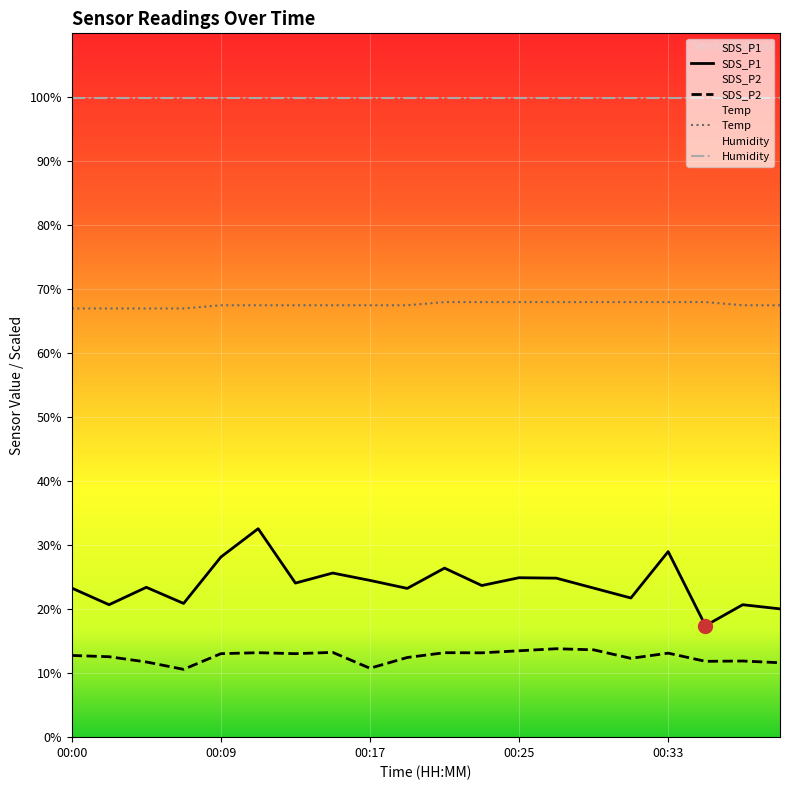

At which category is the sum across all series the highest?

00:11